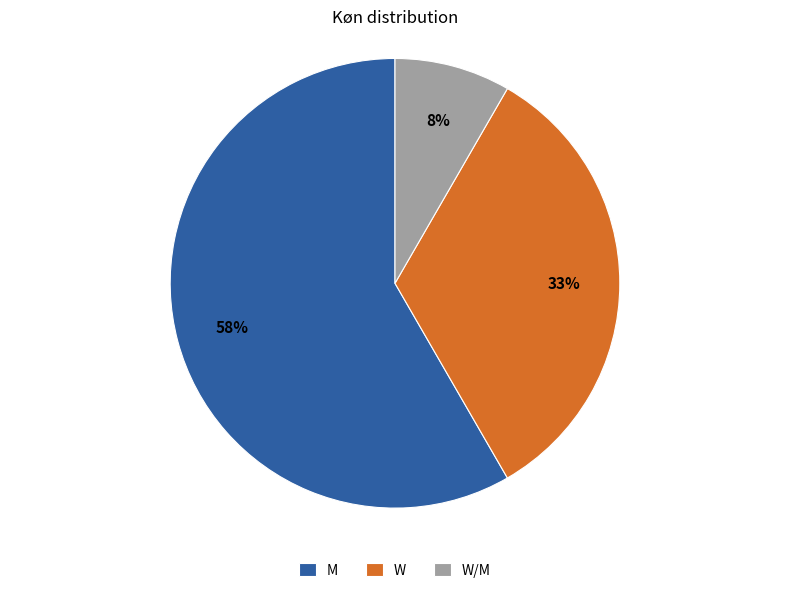

How many slices are in this pie chart?

3